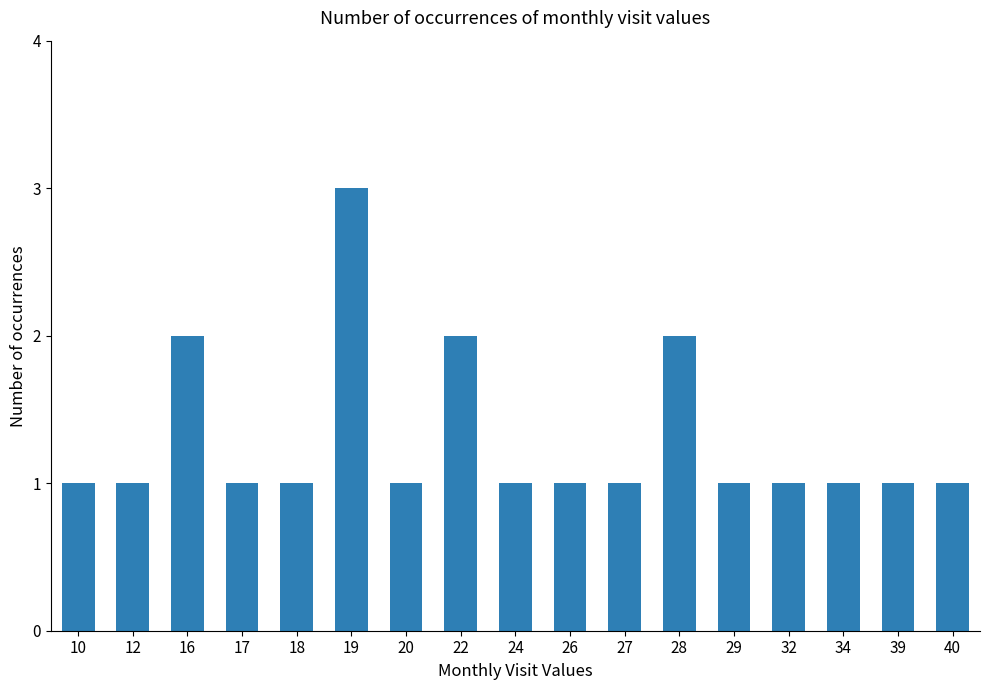

What is the smallest value displayed?

1